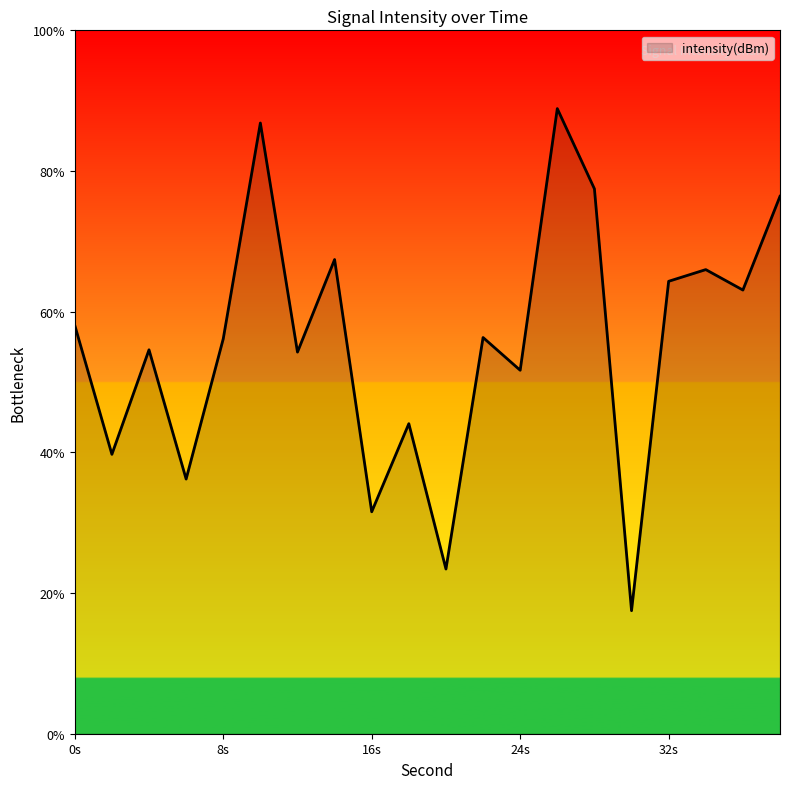

What is the greatest value displayed?

88.9